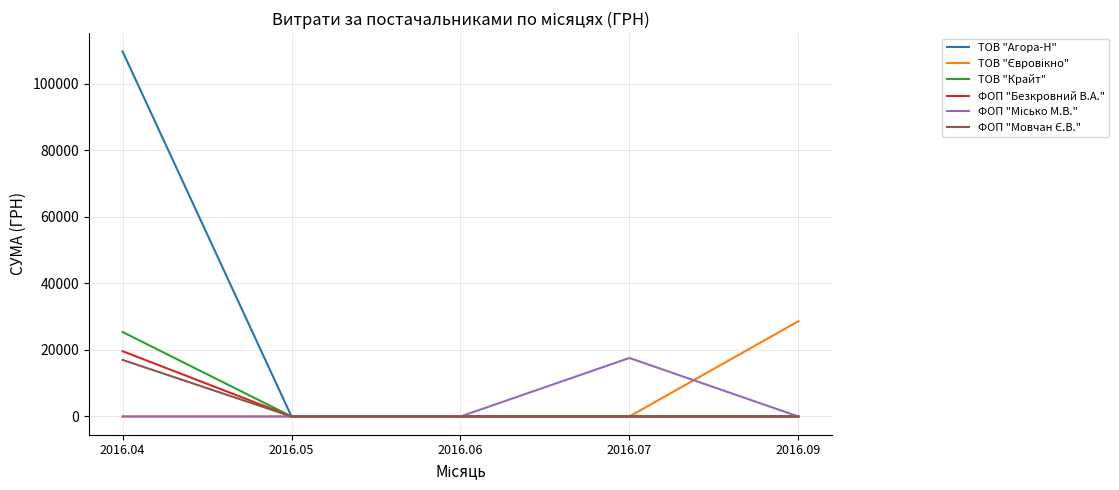

At which category is the sum across all series the highest?

2016.04